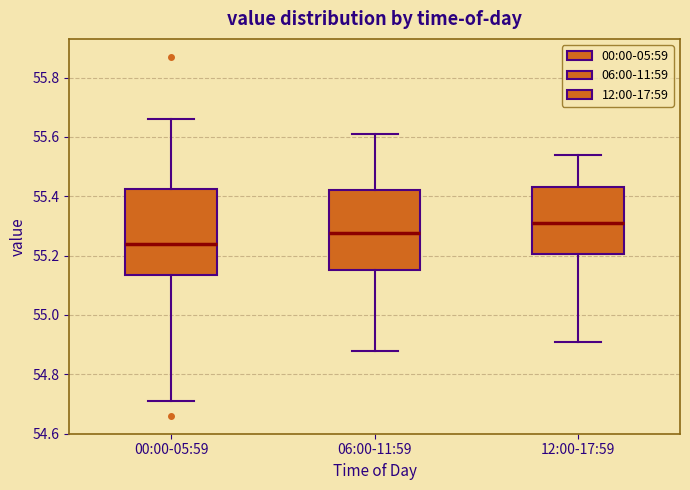

Reading left to right, transcribe this box plot: for each box, give where its median line is, the range the box spans, and where its two whiskers end, as read against the y-axis. The values are not printed on the chart, so give them approximately, as read against the axis.

00:00-05:59: median 55.24, box 55.14 to 55.42, whiskers 54.72 to 55.66
06:00-11:59: median 55.28, box 55.16 to 55.42, whiskers 54.88 to 55.62
12:00-17:59: median 55.32, box 55.20 to 55.44, whiskers 54.92 to 55.54